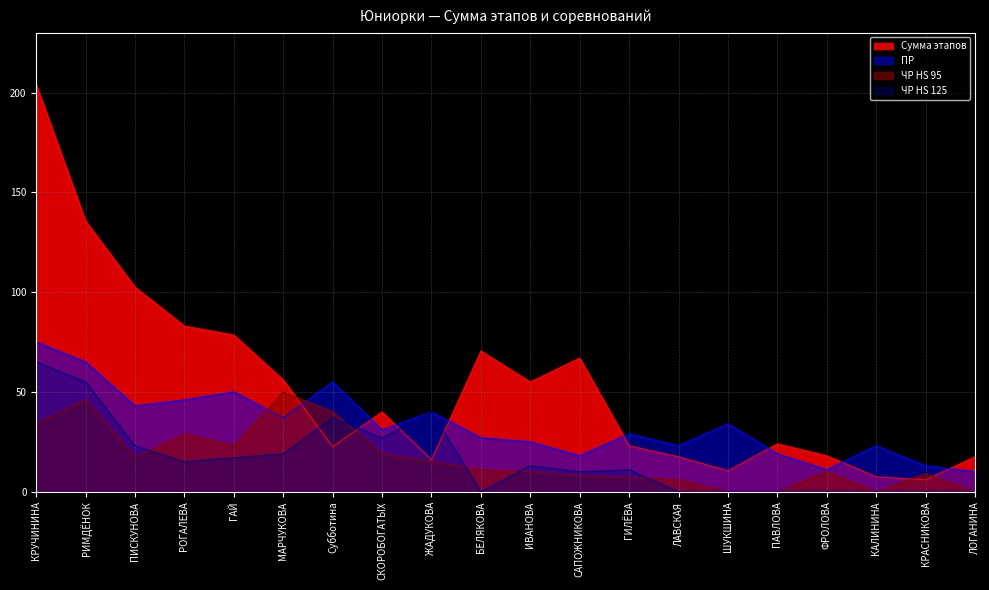

The ЧР HS 125 series shows 13.7 at КРУЧИНИНА. True or false?

False